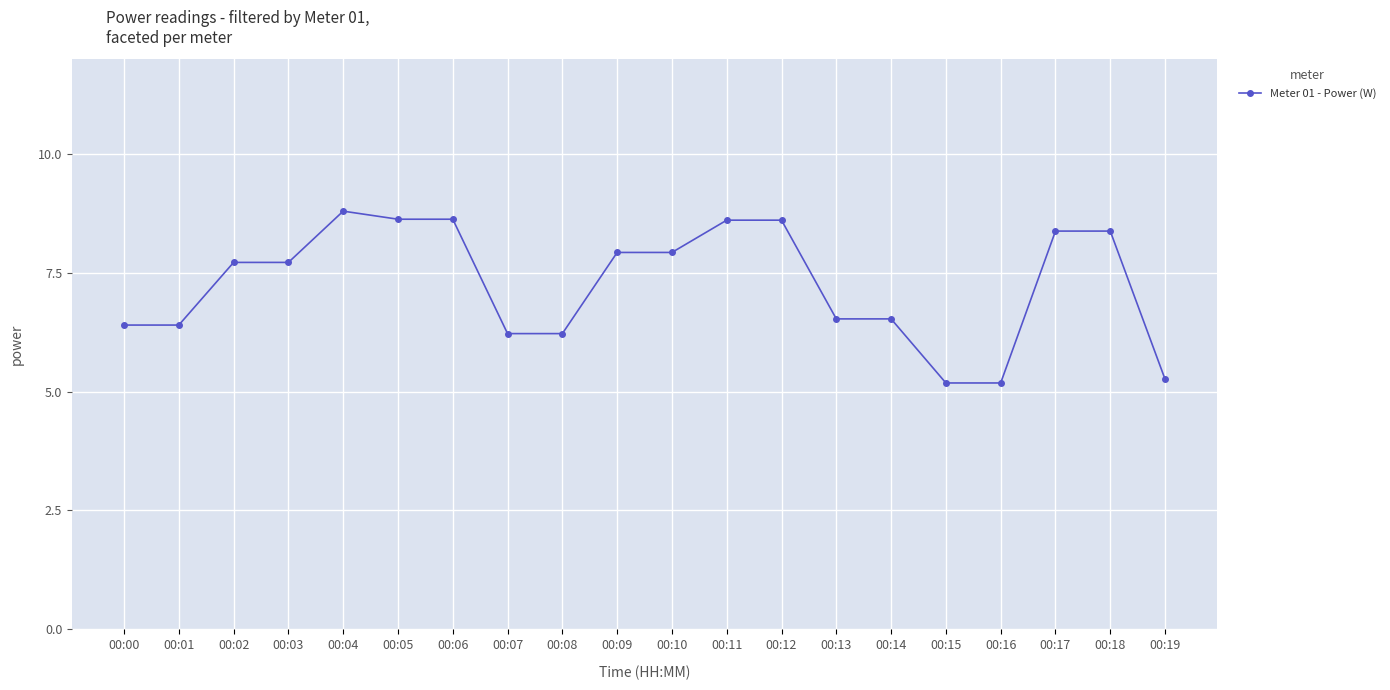

What is the sum of all values?

145.3